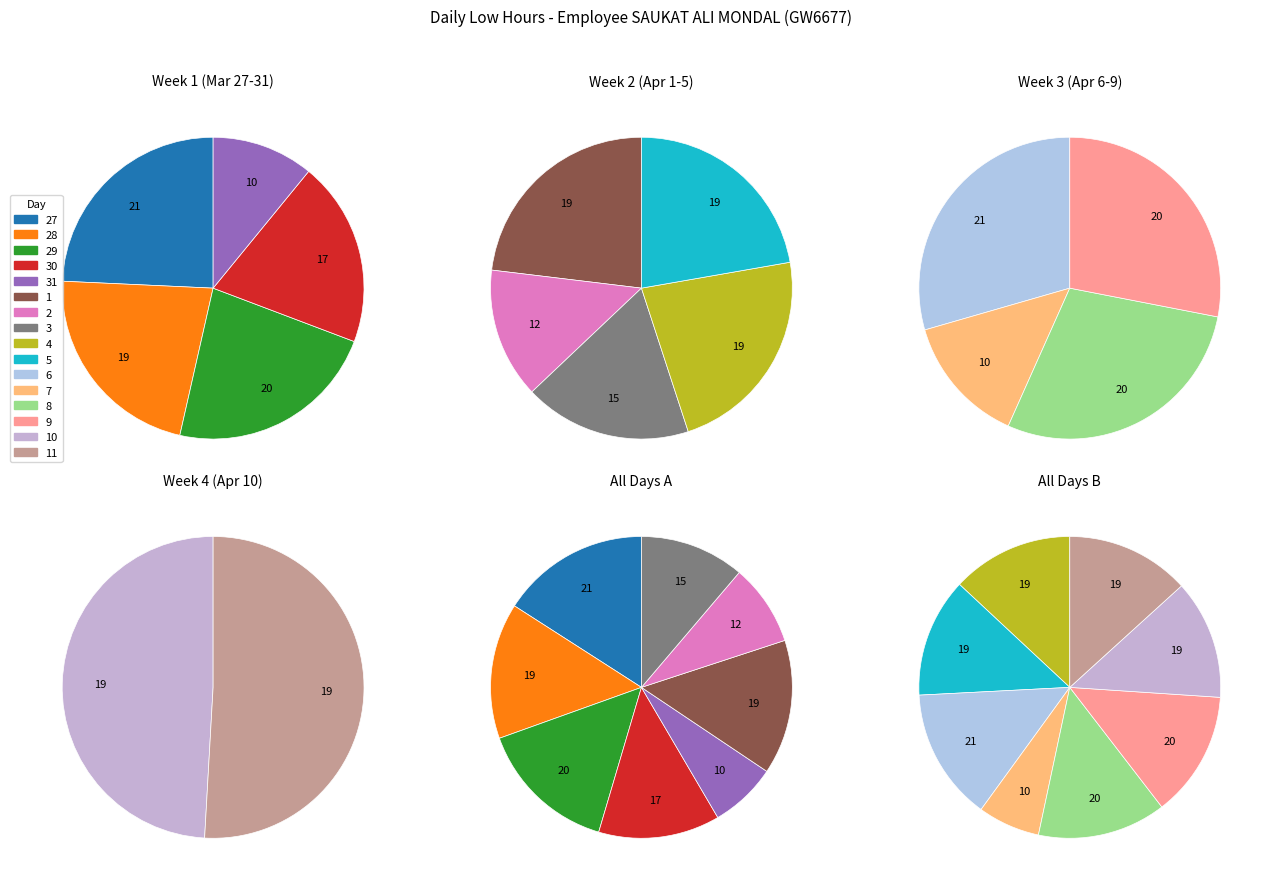

Which has a higher value, 31 or 4?

4